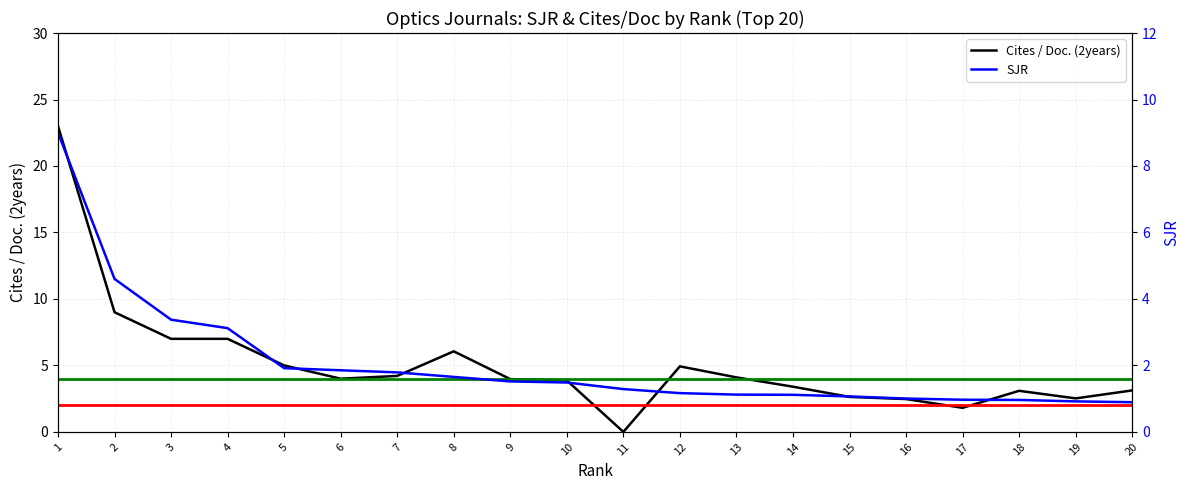

How many lines are shown in the chart?

2